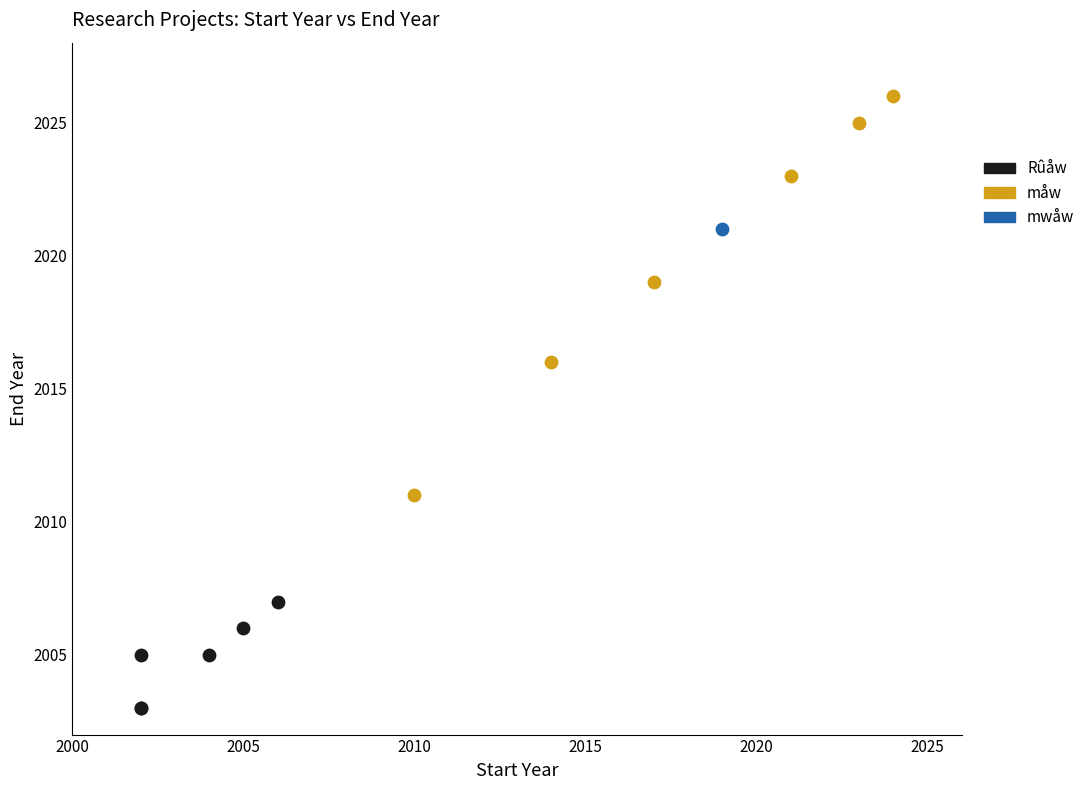

Which series contains the highest Y value?

måw